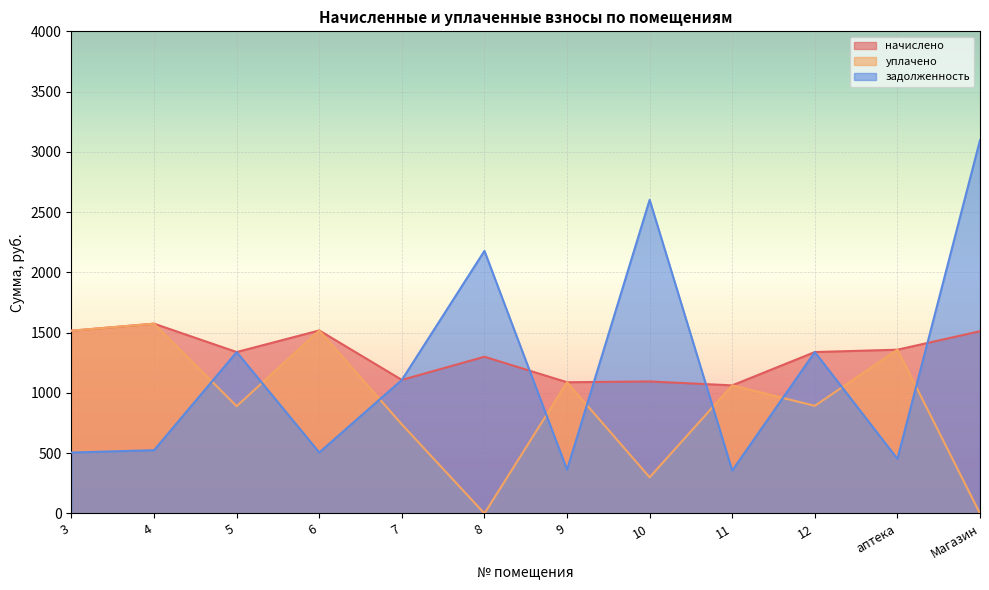

True or false: уплачено has more than 1 points higher than both neighbors.

True